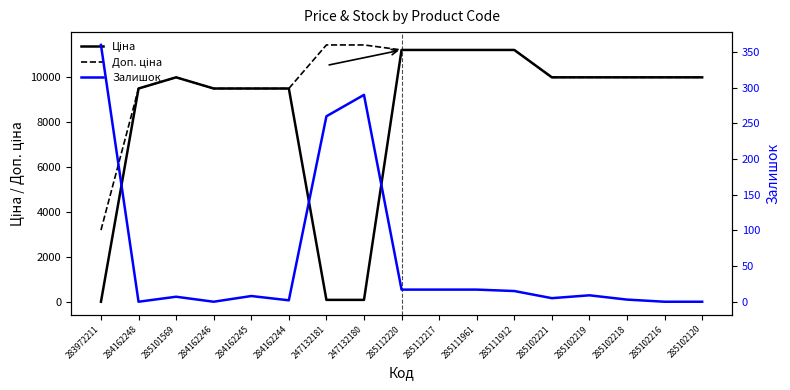

Which series has the widest spread of values?

Ціна